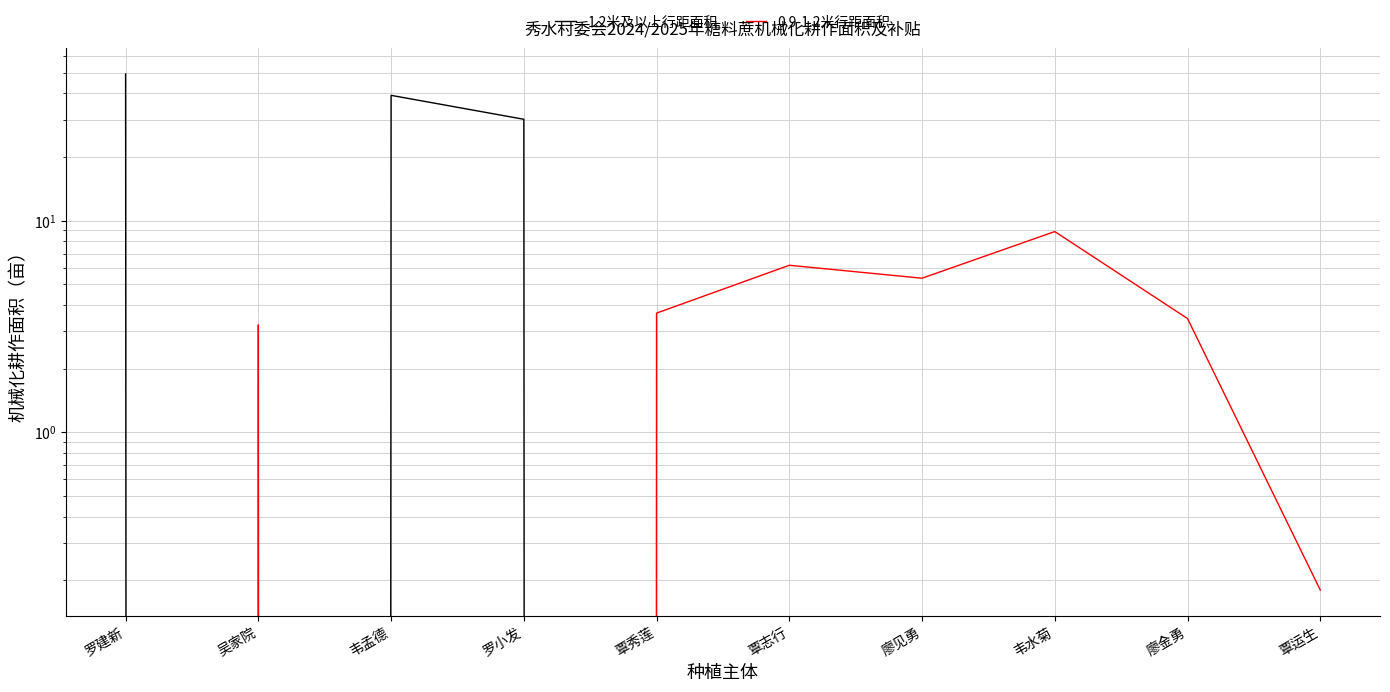

Where does the 0.9-1.2米行距面积 series first go above 3?

吴家院